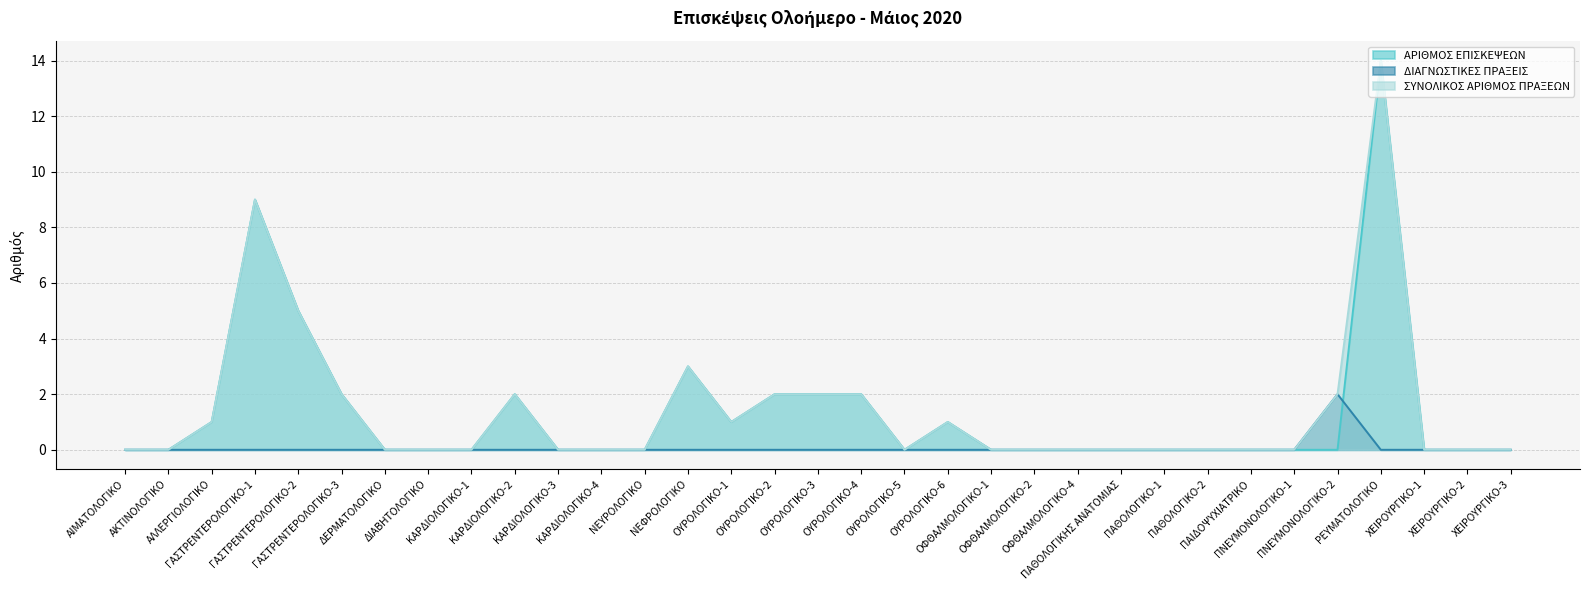

True or false: ΣΥΝΟΛΙΚΟΣ ΑΡΙΘΜΟΣ ΠΡΑΞΕΩΝ and ΔΙΑΓΝΩΣΤΙΚΕΣ ΠΡΑΞΕΙΣ intersect in this chart.

False